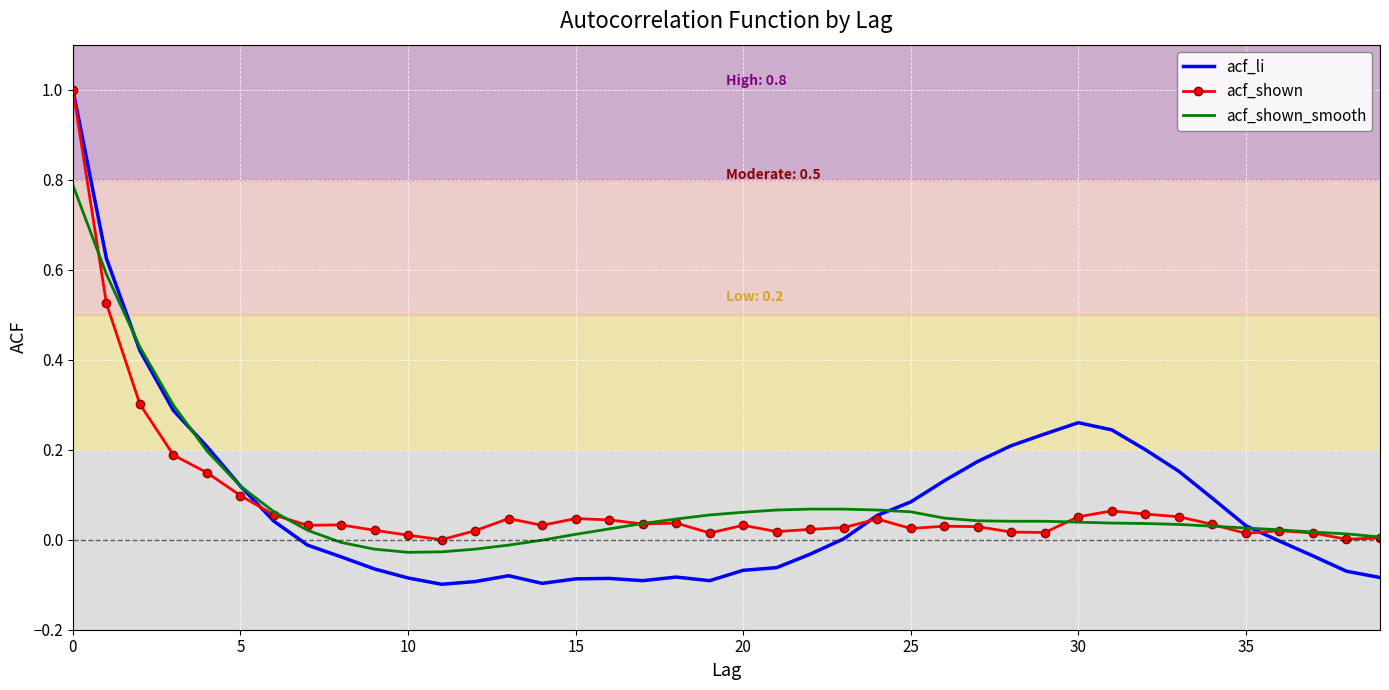

True or false: acf_shown has more than 0 interior local peaks.

True